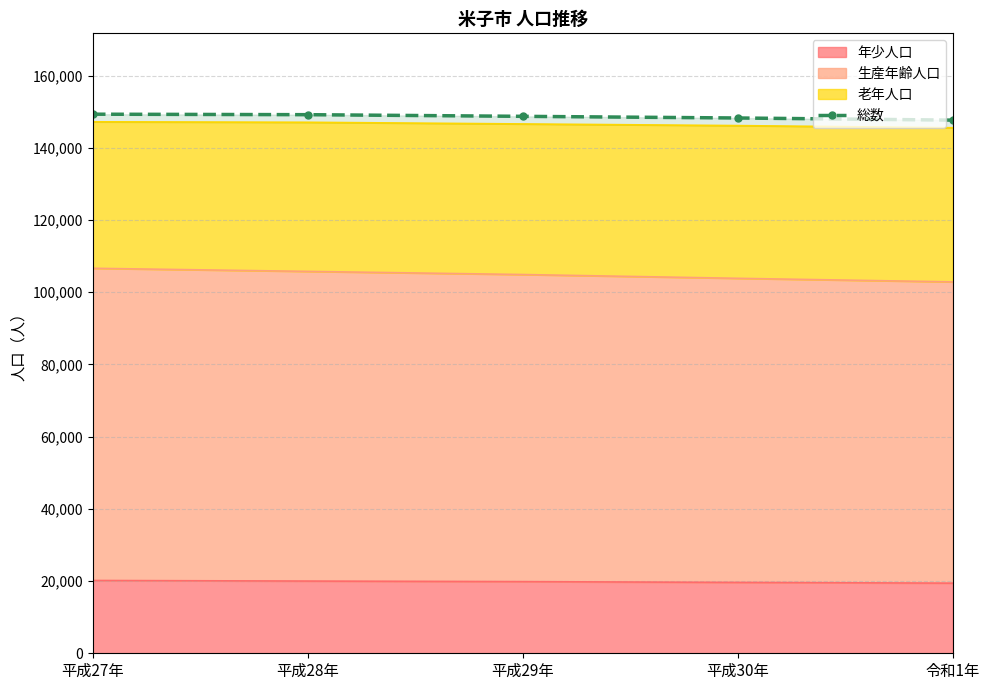

What is the value of the 3rd point from the left?

148720